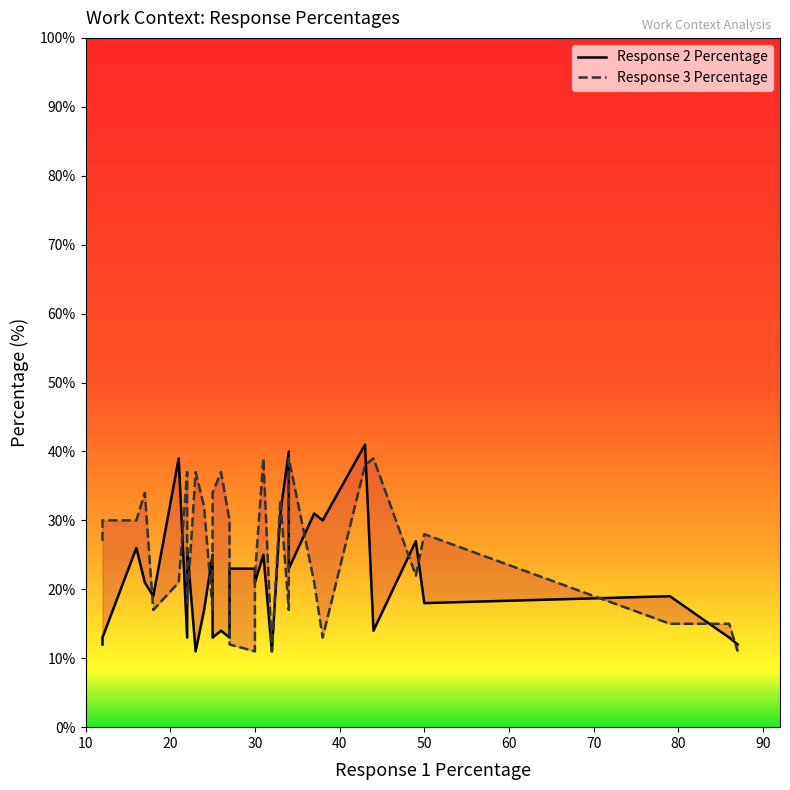

True or false: Response 3 Percentage and Response 2 Percentage intersect in this chart.

True